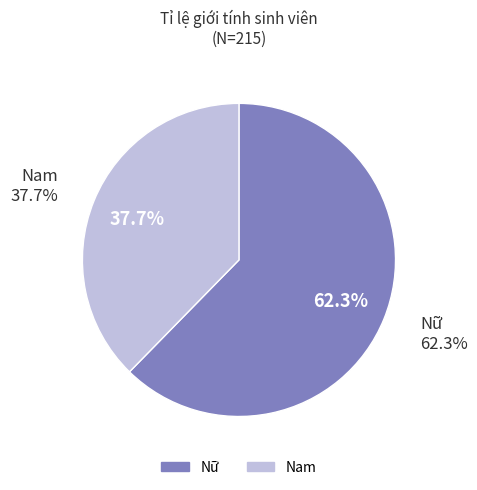

To the nearest percent, what is the average slice percentage?

50%